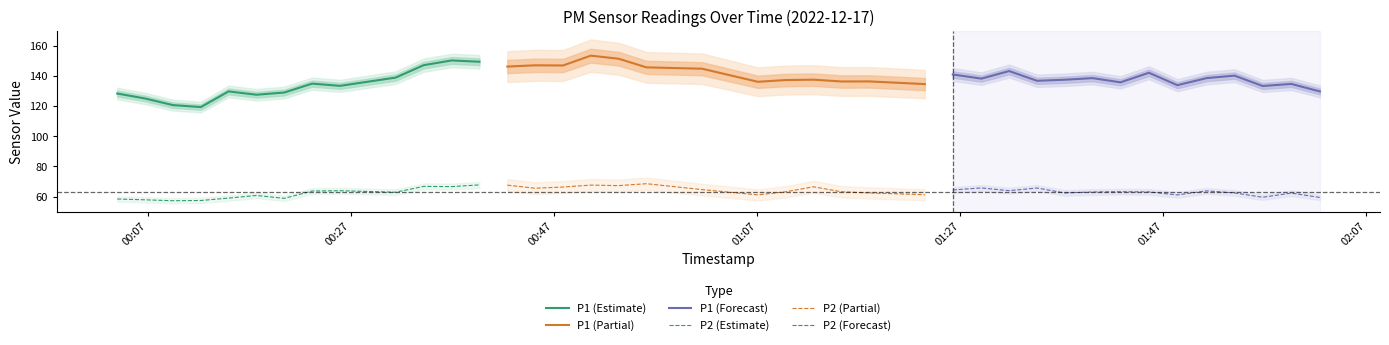

Between 32 and 4, which is larger?

32